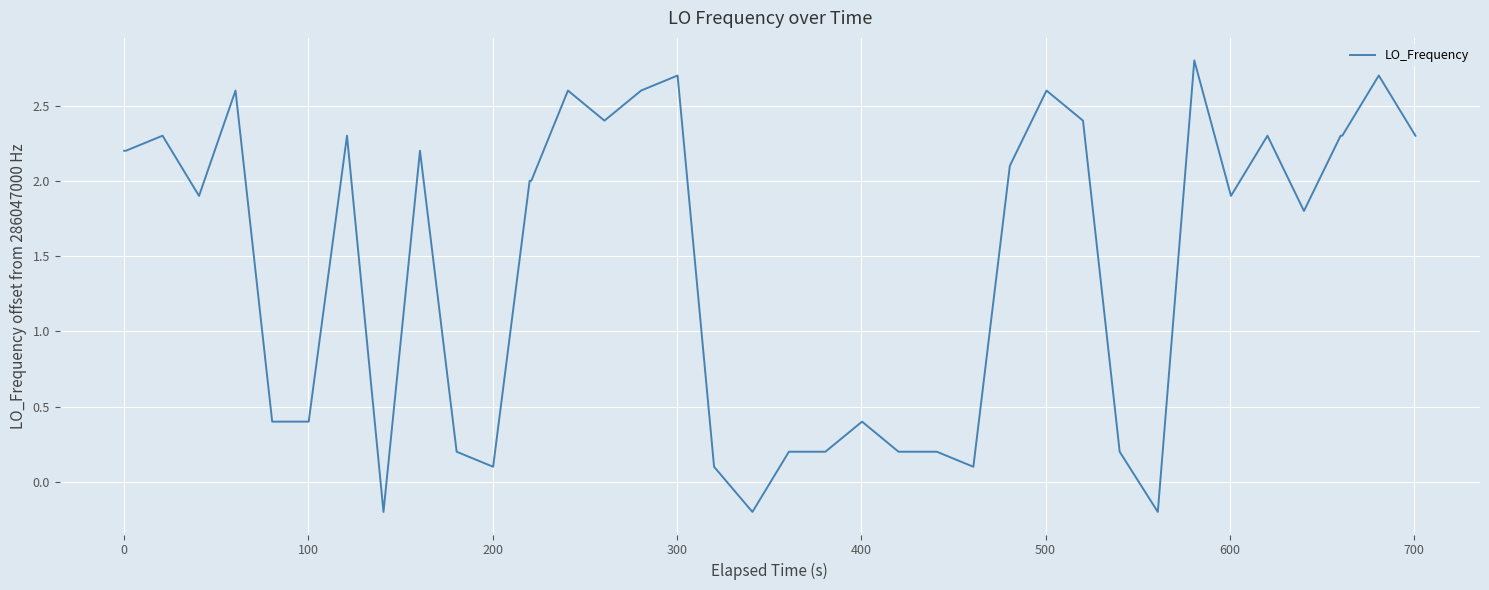

What is the minimum value shown in the chart?

-0.2